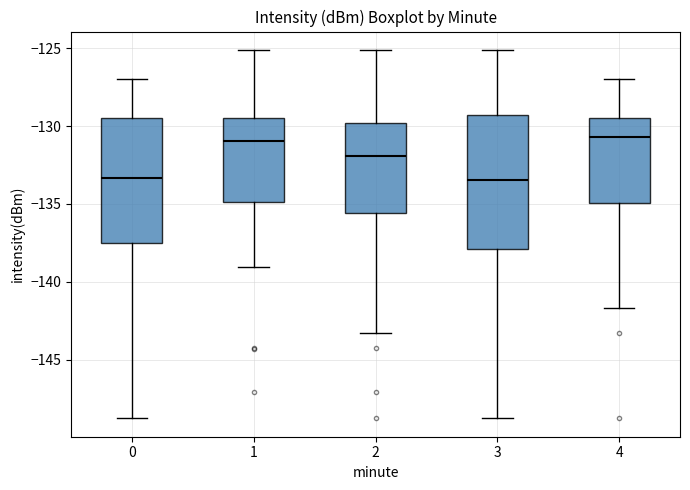

Where is the upper edge of the box at x = 4 on the y-axis? The values are not printed on the chart, so give them approximately, as read against the axis.

-129.5